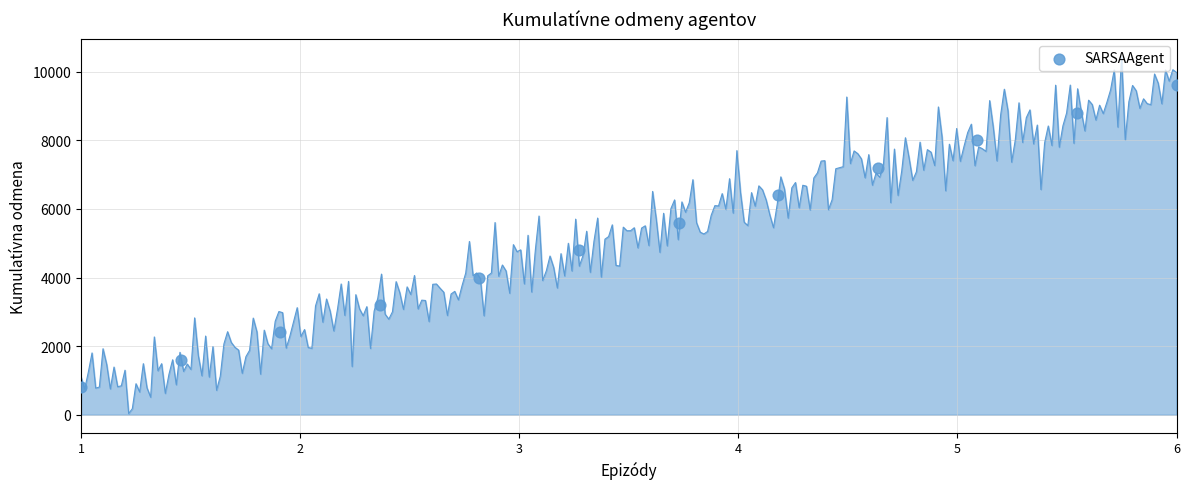

What is the average Y value?

5200